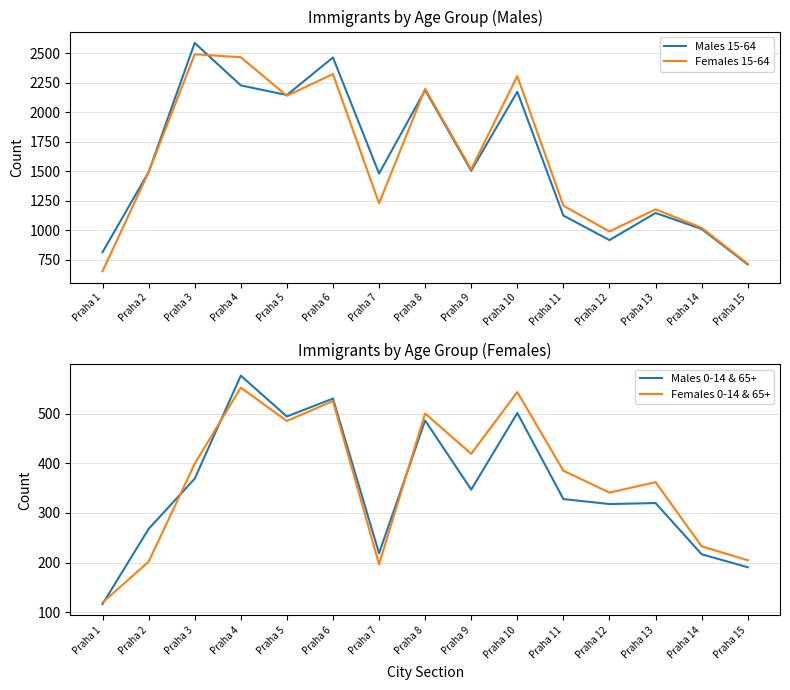

True or false: Males 15-64 has a value of 816 at Praha 4.

False